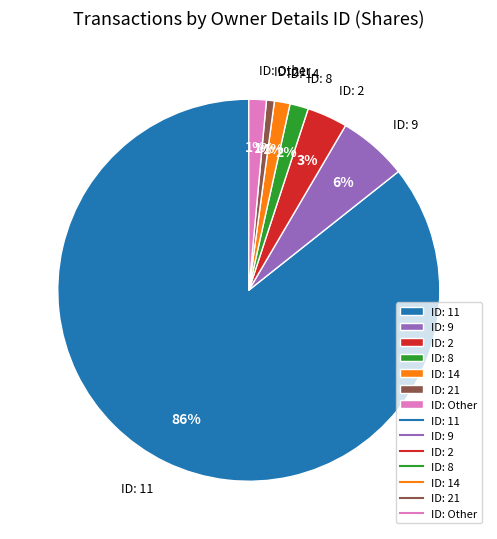

Which category has the biggest portion of the pie?

ID: 11